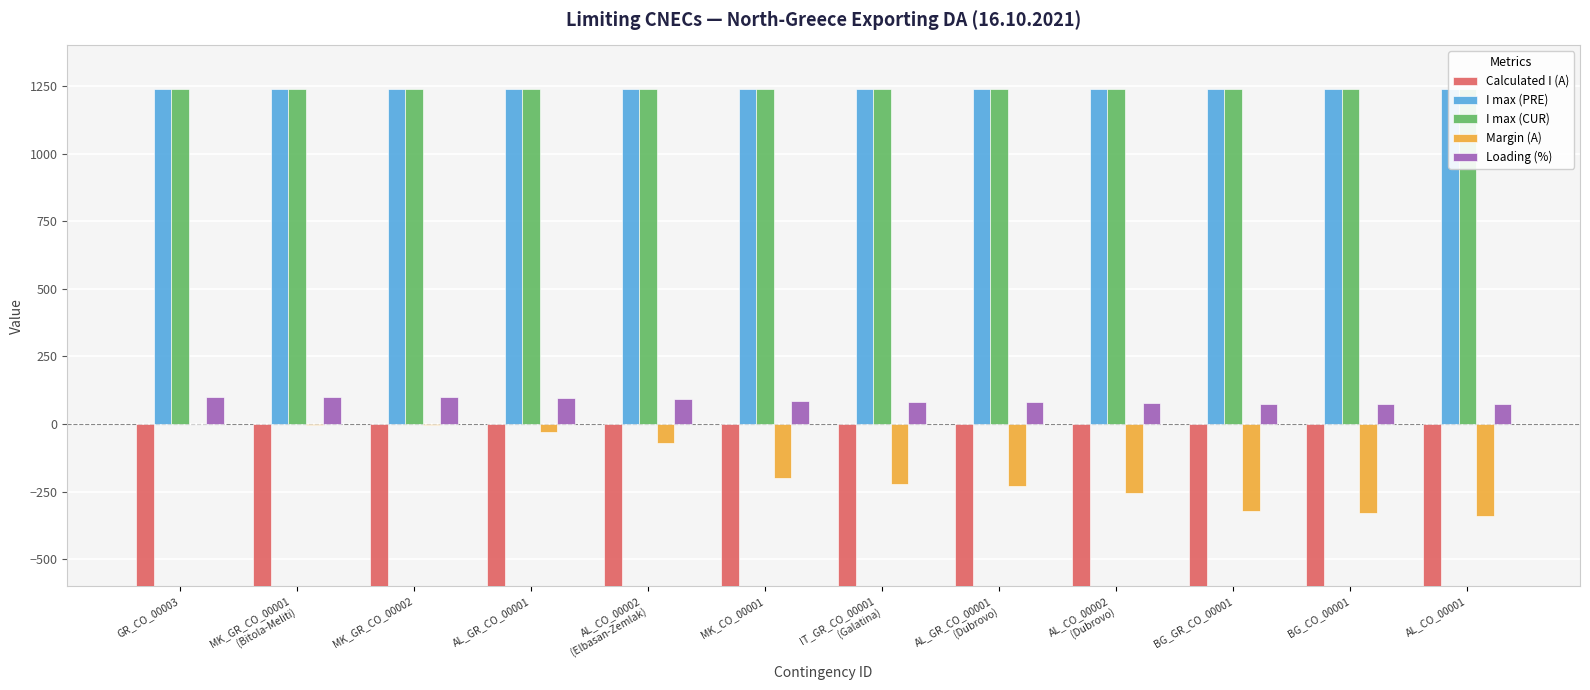

Reading left to right, list all the values displayed in this chart.

Calculated I (A): GR_CO_00003=-1239	MK_GR_CO_00001
(Bitola-Meliti)=-1238	MK_GR_CO_00002=-1236	AL_GR_CO_00001=-1210	AL_CO_00002
(Elbasan-Zemlak)=-1170	MK_CO_00001=-1041	IT_GR_CO_00001
(Galatina)=-1017	AL_GR_CO_00001
(Dubrovo)=-1011	AL_CO_00002
(Dubrovo)=-985	BG_GR_CO_00001=-917	BG_CO_00001=-911	AL_CO_00001=-900
I max (PRE): GR_CO_00003=1240	MK_GR_CO_00001
(Bitola-Meliti)=1240	MK_GR_CO_00002=1240	AL_GR_CO_00001=1240	AL_CO_00002
(Elbasan-Zemlak)=1240	MK_CO_00001=1240	IT_GR_CO_00001
(Galatina)=1240	AL_GR_CO_00001
(Dubrovo)=1240	AL_CO_00002
(Dubrovo)=1240	BG_GR_CO_00001=1240	BG_CO_00001=1240	AL_CO_00001=1240
I max (CUR): GR_CO_00003=1240	MK_GR_CO_00001
(Bitola-Meliti)=1240	MK_GR_CO_00002=1240	AL_GR_CO_00001=1240	AL_CO_00002
(Elbasan-Zemlak)=1240	MK_CO_00001=1240	IT_GR_CO_00001
(Galatina)=1240	AL_GR_CO_00001
(Dubrovo)=1240	AL_CO_00002
(Dubrovo)=1240	BG_GR_CO_00001=1240	BG_CO_00001=1240	AL_CO_00001=1240
Margin (A): GR_CO_00003=-1	MK_GR_CO_00001
(Bitola-Meliti)=-2	MK_GR_CO_00002=-4	AL_GR_CO_00001=-30	AL_CO_00002
(Elbasan-Zemlak)=-70	MK_CO_00001=-199	IT_GR_CO_00001
(Galatina)=-223	AL_GR_CO_00001
(Dubrovo)=-229	AL_CO_00002
(Dubrovo)=-255	BG_GR_CO_00001=-323	BG_CO_00001=-329	AL_CO_00001=-340
Loading (%): GR_CO_00003=100	MK_GR_CO_00001
(Bitola-Meliti)=100	MK_GR_CO_00002=100	AL_GR_CO_00001=98	AL_CO_00002
(Elbasan-Zemlak)=94	MK_CO_00001=84	IT_GR_CO_00001
(Galatina)=82	AL_GR_CO_00001
(Dubrovo)=82	AL_CO_00002
(Dubrovo)=79	BG_GR_CO_00001=74	BG_CO_00001=73	AL_CO_00001=73